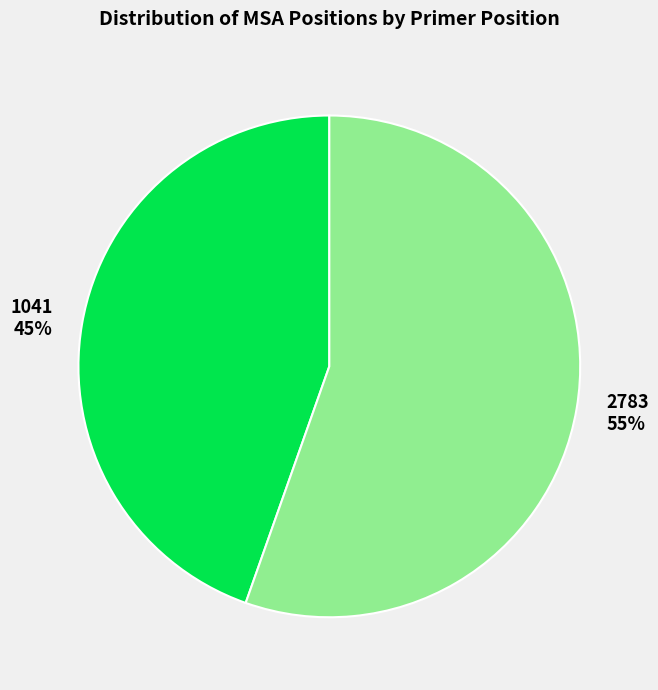

Is there any slice that represents more than half of the pie?

Yes